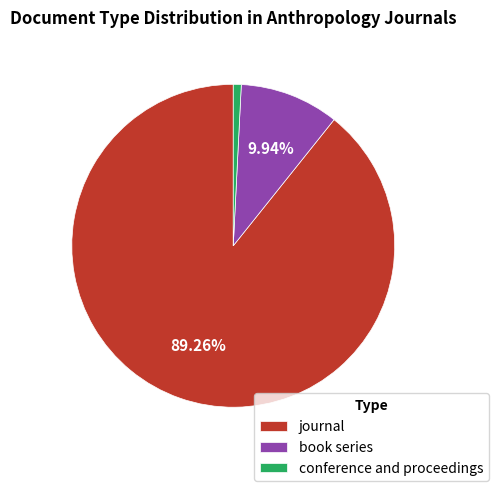

What is the smallest slice in the pie chart?

conference and proceedings